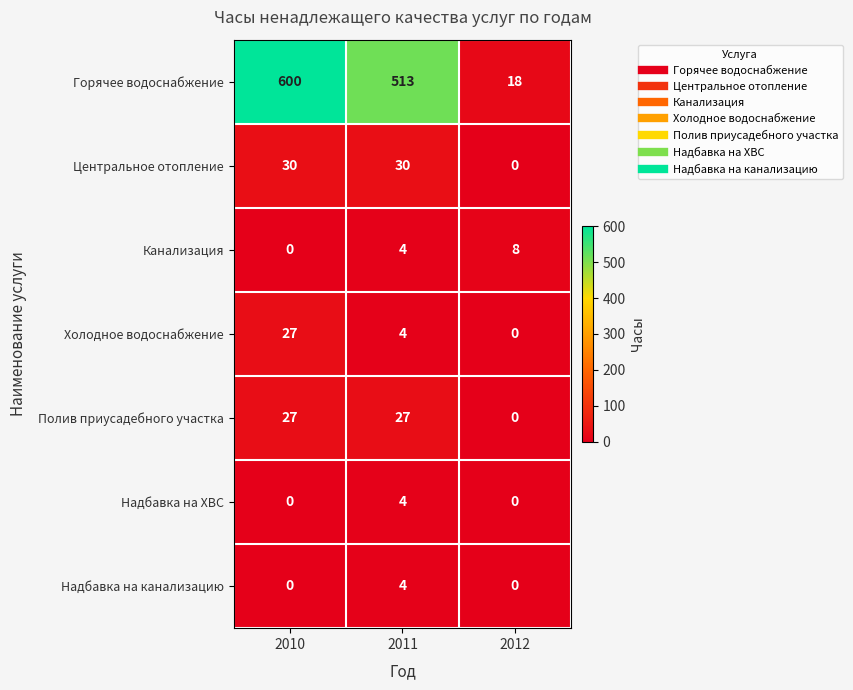

What is the difference between the highest and lowest values at 2010?

600